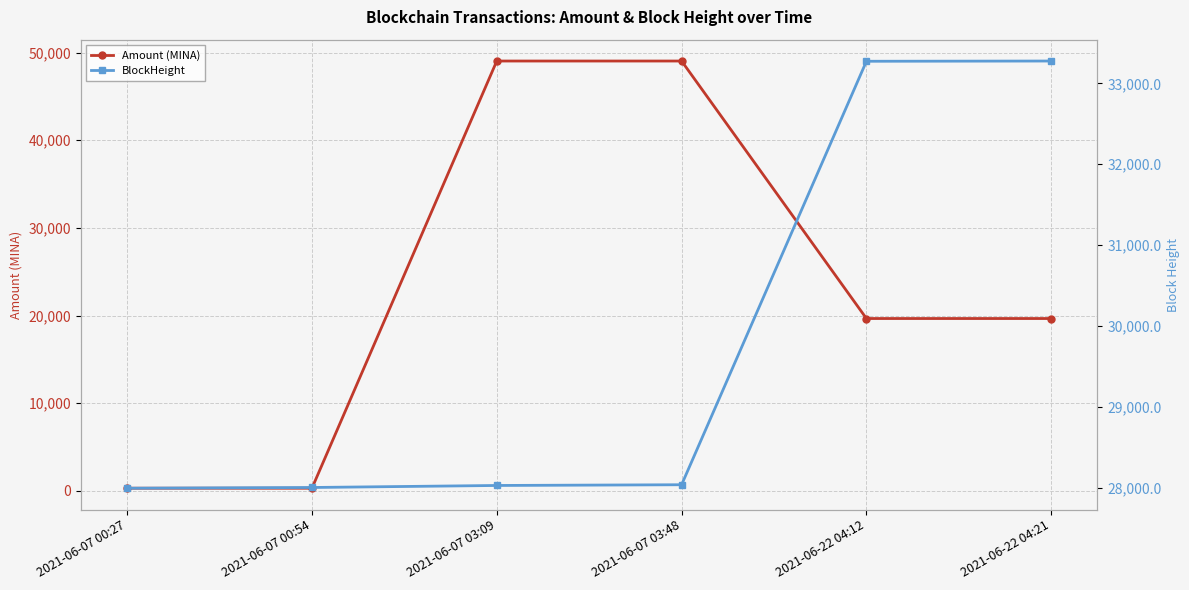

Where do Amount (MINA) and BlockHeight first cross each other?

2021-06-07 00:54 and 2021-06-07 03:09